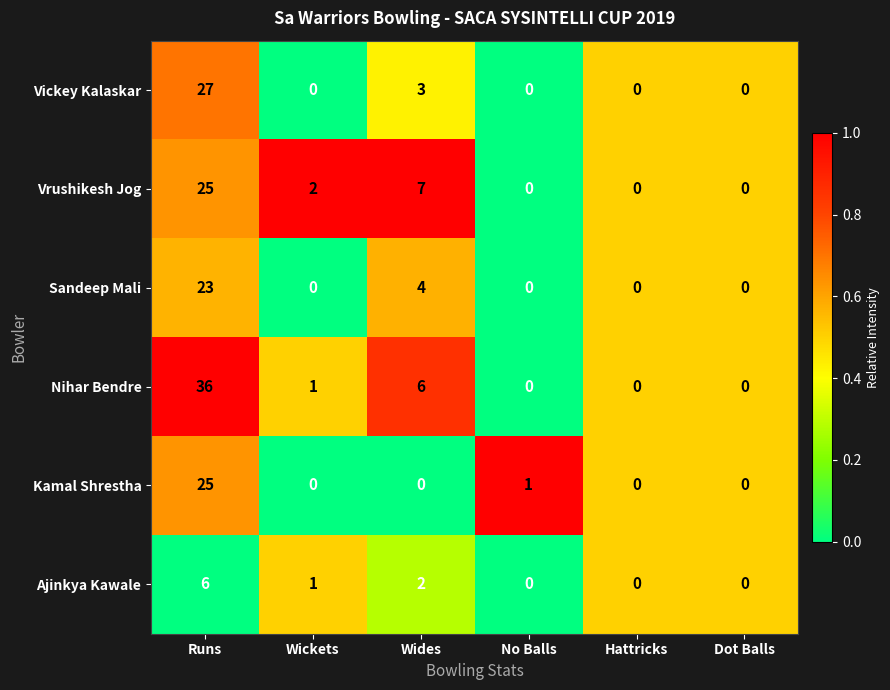

At which category does the chart reach its peak across all series?

Runs